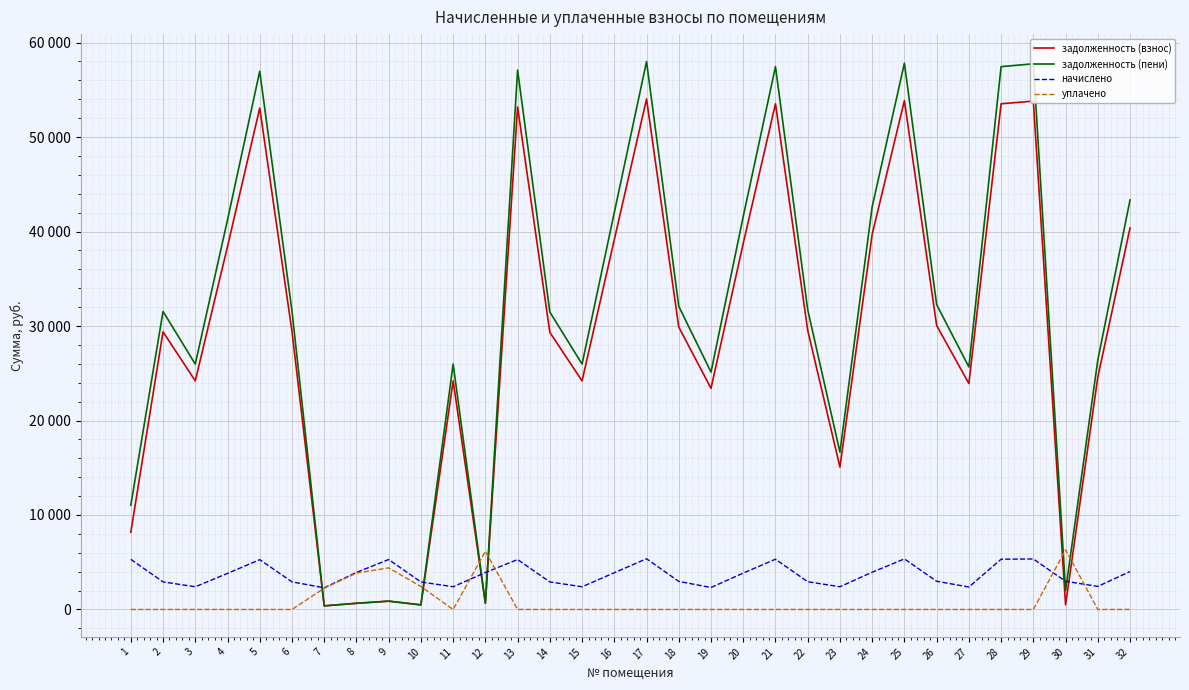

What are all the series names shown in the legend?

задолженность (взнос), задолженность (пени), начислено, уплачено